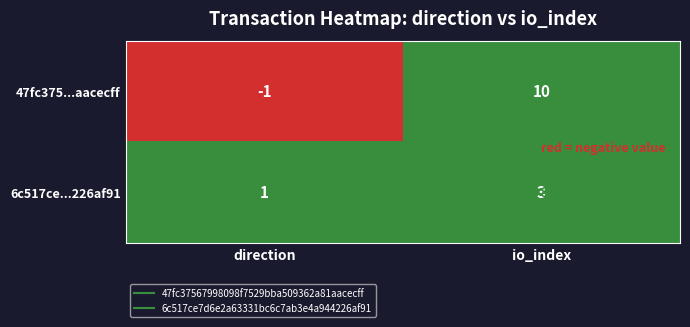

List the series in order of their peak value, highest first.

47fc375...aacecff, 6c517ce...226af91